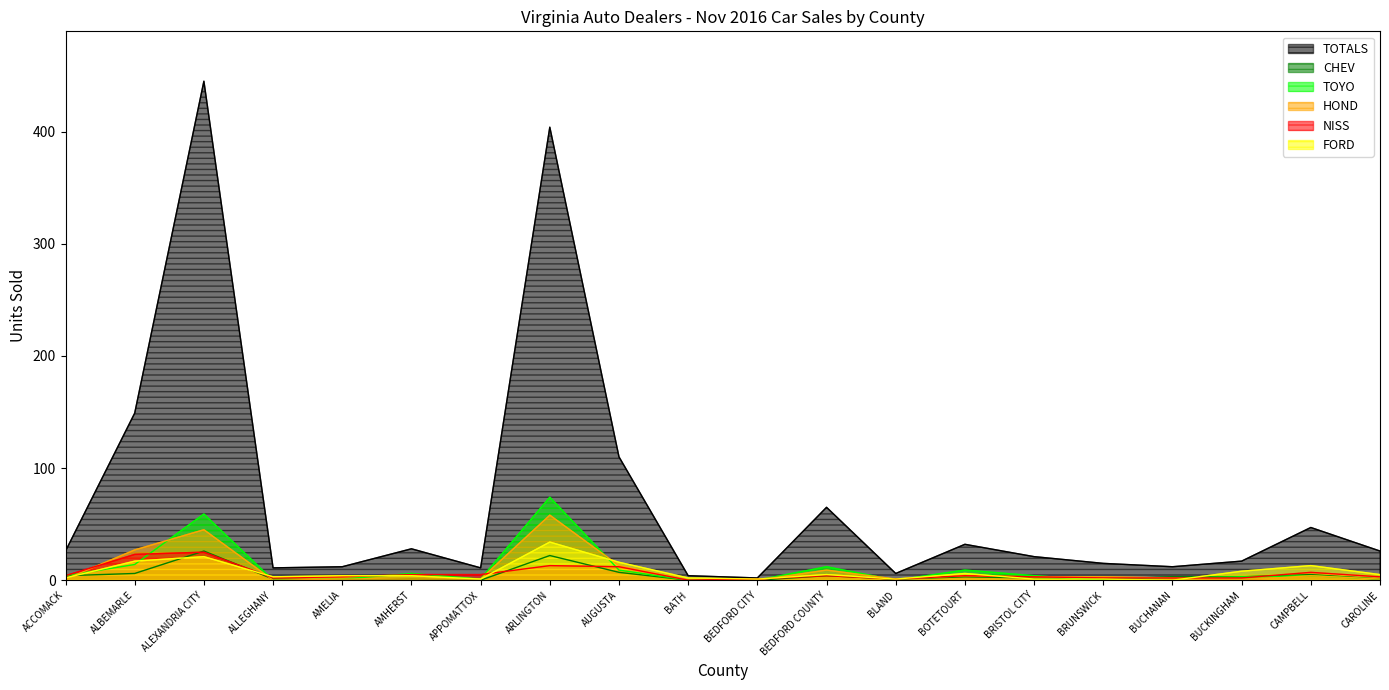

Reading right to left, list all the values displayed in this chart.

CHEV: CAROLINE=1	CAMPBELL=5	BUCKINGHAM=3	BUCHANAN=3	BRUNSWICK=1	BRISTOL CITY=2	BOTETOURT=3	BLAND=1	BEDFORD COUNTY=4	BEDFORD CITY=0	BATH=0	AUGUSTA=7	ARLINGTON=22	APPOMATTOX=0	AMHERST=1	AMELIA=0	ALLEGHANY=1	ALEXANDRIA CITY=26	ALBEMARLE=6	ACCOMACK=4
TOTALS: CAROLINE=26	CAMPBELL=47	BUCKINGHAM=17	BUCHANAN=12	BRUNSWICK=15	BRISTOL CITY=21	BOTETOURT=32	BLAND=6	BEDFORD COUNTY=65	BEDFORD CITY=2	BATH=4	AUGUSTA=110	ARLINGTON=404	APPOMATTOX=11	AMHERST=28	AMELIA=12	ALLEGHANY=11	ALEXANDRIA CITY=445	ALBEMARLE=149	ACCOMACK=26
TOYO: CAROLINE=1	CAMPBELL=4	BUCKINGHAM=3	BUCHANAN=2	BRUNSWICK=0	BRISTOL CITY=4	BOTETOURT=9	BLAND=0	BEDFORD COUNTY=12	BEDFORD CITY=0	BATH=0	AUGUSTA=9	ARLINGTON=74	APPOMATTOX=1	AMHERST=6	AMELIA=1	ALLEGHANY=0	ALEXANDRIA CITY=59	ALBEMARLE=14	ACCOMACK=4
NISS: CAROLINE=3	CAMPBELL=7	BUCKINGHAM=2	BUCHANAN=2	BRUNSWICK=2	BRISTOL CITY=3	BOTETOURT=4	BLAND=1	BEDFORD COUNTY=4	BEDFORD CITY=1	BATH=0	AUGUSTA=12	ARLINGTON=13	APPOMATTOX=5	AMHERST=5	AMELIA=3	ALLEGHANY=2	ALEXANDRIA CITY=25	ALBEMARLE=23	ACCOMACK=4
HOND: CAROLINE=1	CAMPBELL=4	BUCKINGHAM=0	BUCHANAN=2	BRUNSWICK=3	BRISTOL CITY=3	BOTETOURT=4	BLAND=1	BEDFORD COUNTY=9	BEDFORD CITY=0	BATH=0	AUGUSTA=13	ARLINGTON=58	APPOMATTOX=1	AMHERST=1	AMELIA=1	ALLEGHANY=0	ALEXANDRIA CITY=45	ALBEMARLE=27	ACCOMACK=1
FORD: CAROLINE=5	CAMPBELL=13	BUCKINGHAM=8	BUCHANAN=0	BRUNSWICK=1	BRISTOL CITY=1	BOTETOURT=6	BLAND=1	BEDFORD COUNTY=5	BEDFORD CITY=1	BATH=2	AUGUSTA=16	ARLINGTON=34	APPOMATTOX=1	AMHERST=4	AMELIA=4	ALLEGHANY=3	ALEXANDRIA CITY=21	ALBEMARLE=17	ACCOMACK=2